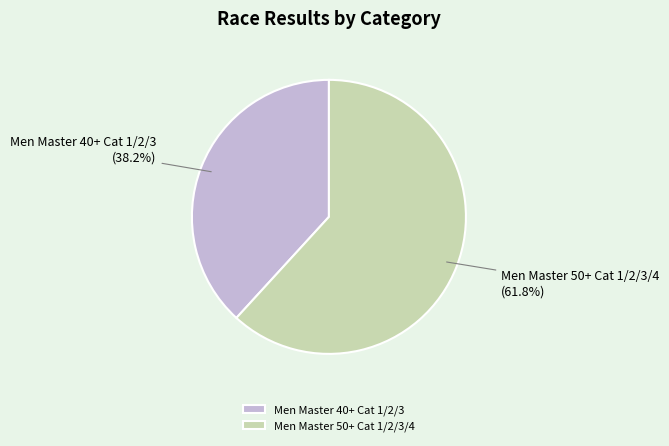

Which has a higher value, Men Master 50+ Cat 1/2/3/4 or Men Master 40+ Cat 1/2/3?

Men Master 50+ Cat 1/2/3/4